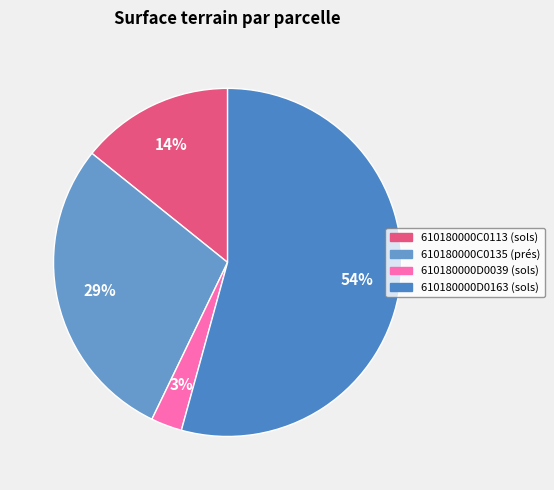

Does 610180000D0163 represent more than half of the total?

Yes